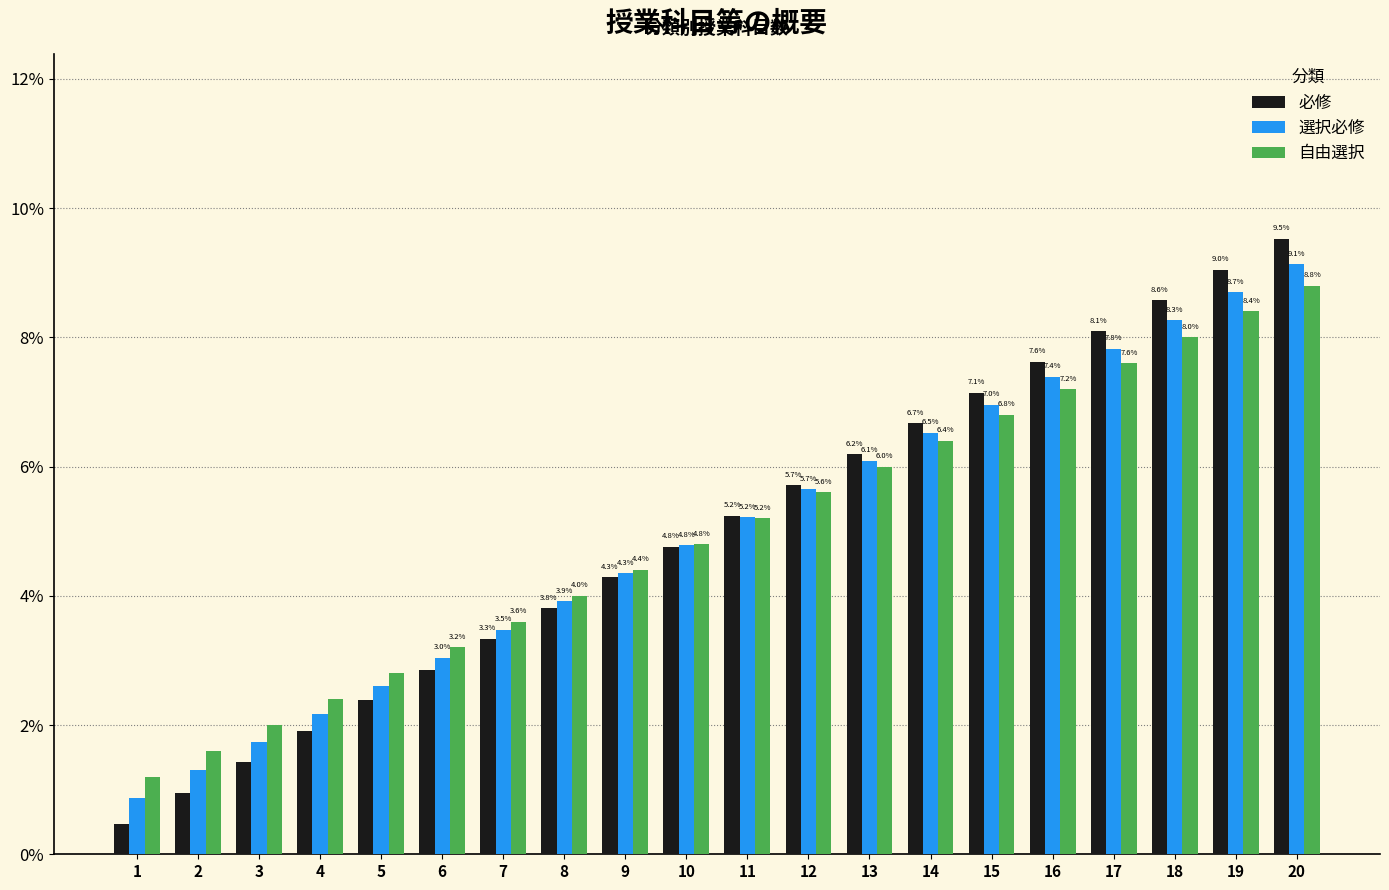

How many bars are there in each group?

3